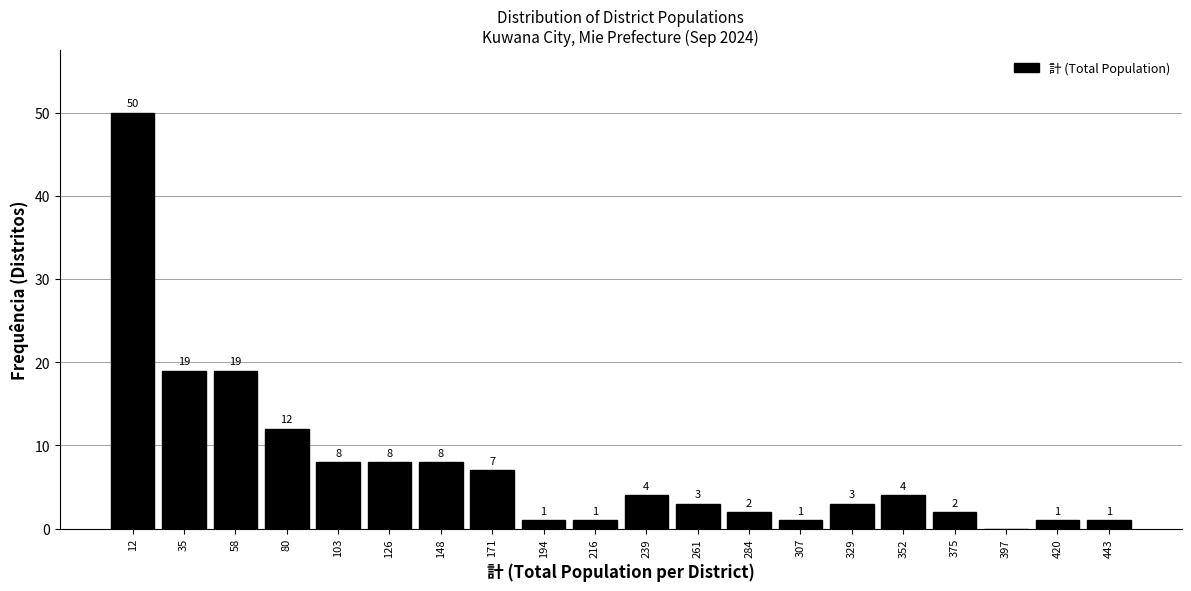

Over which range of the x-axis is the bar tallest?

0 to 25